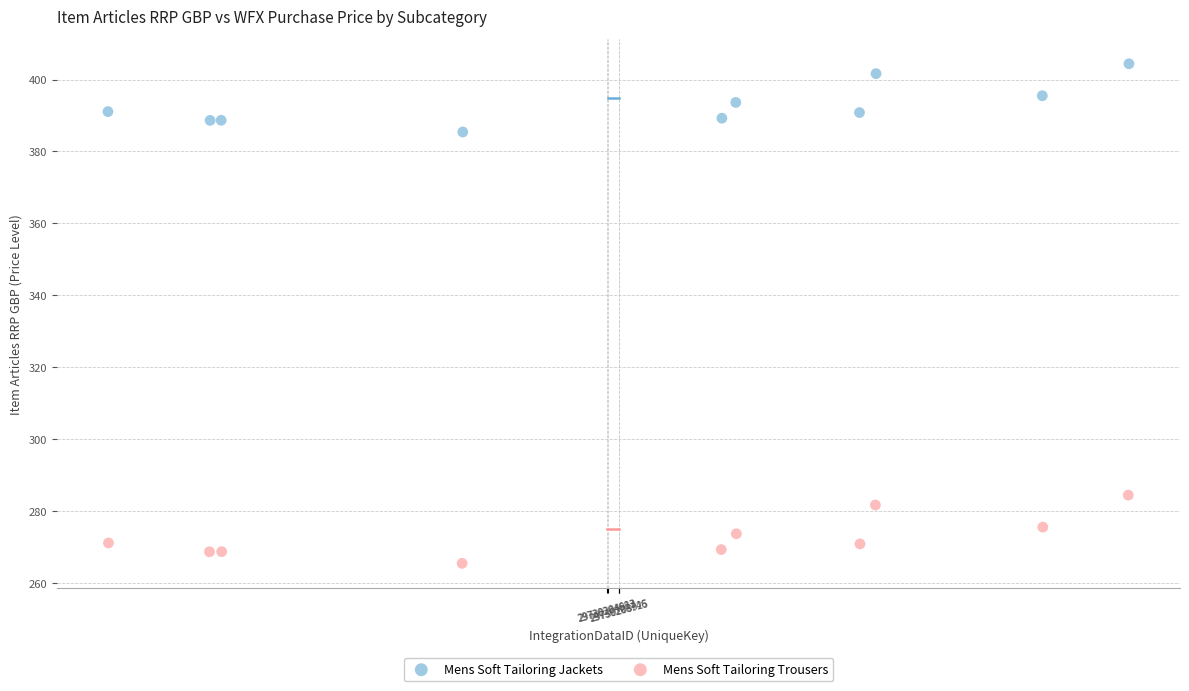

Which series contains the highest Y value?

Mens Soft Tailoring Jackets